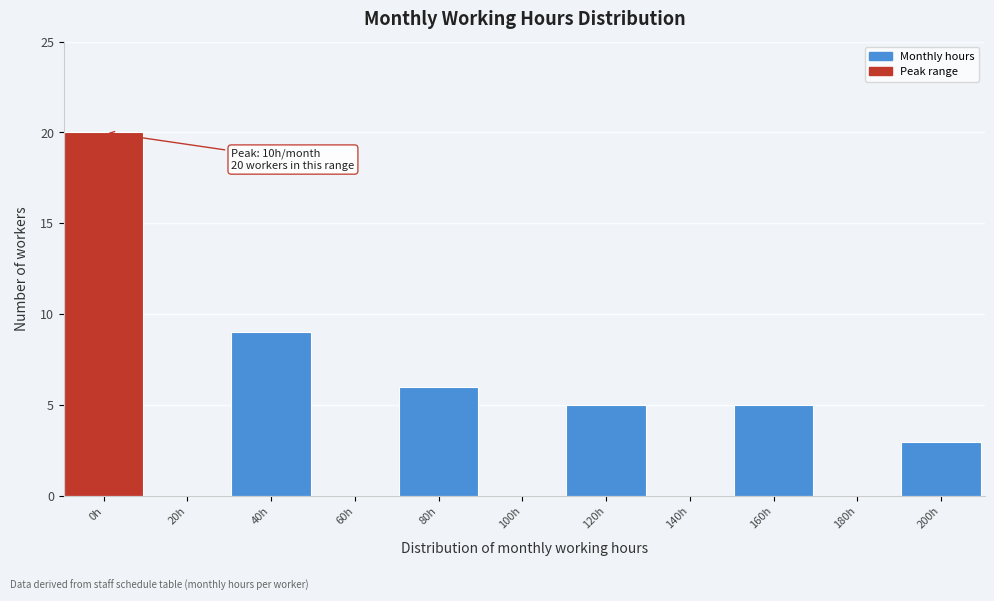

Reading right to left, list all the values displayed in this chart.

200h=3	180h=0	160h=5	140h=0	120h=5	100h=0	80h=6	60h=0	40h=9	20h=0	0h=20